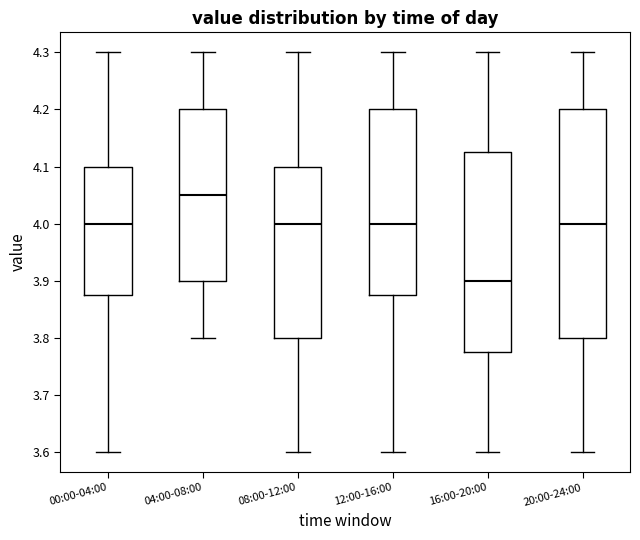

Reading left to right, transcribe this box plot: for each box, give where its median line is, the range the box spans, and where its two whiskers end, as read against the y-axis. The values are not printed on the chart, so give them approximately, as read against the axis.

00:00-04:00: median 4.00, box 3.88 to 4.10, whiskers 3.60 to 4.30
04:00-08:00: median 4.05, box 3.90 to 4.20, whiskers 3.80 to 4.30
08:00-12:00: median 4.00, box 3.80 to 4.10, whiskers 3.60 to 4.30
12:00-16:00: median 4.00, box 3.88 to 4.20, whiskers 3.60 to 4.30
16:00-20:00: median 3.90, box 3.78 to 4.13, whiskers 3.60 to 4.30
20:00-24:00: median 4.00, box 3.80 to 4.20, whiskers 3.60 to 4.30